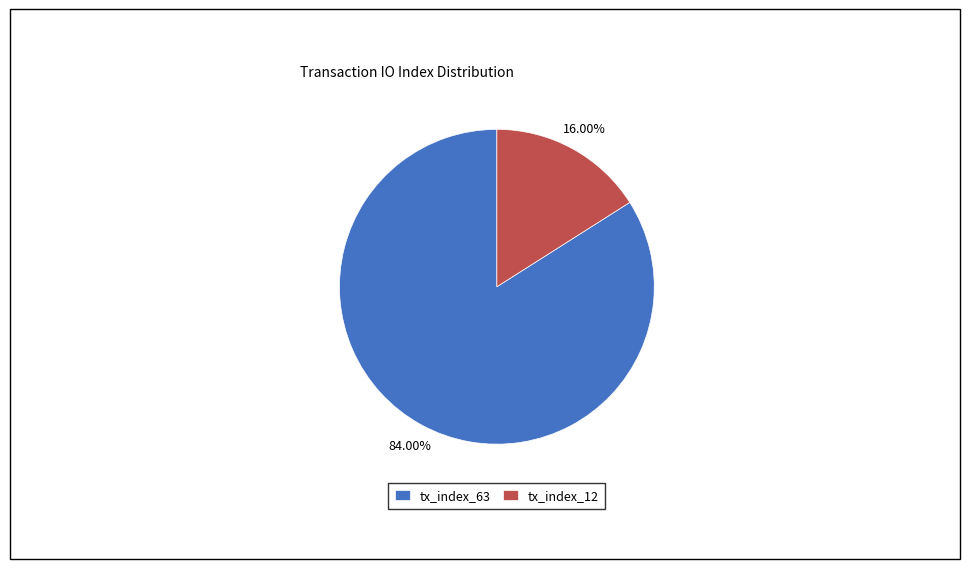

Is the sum of tx_index_12 and tx_index_63 greater than half?

Yes